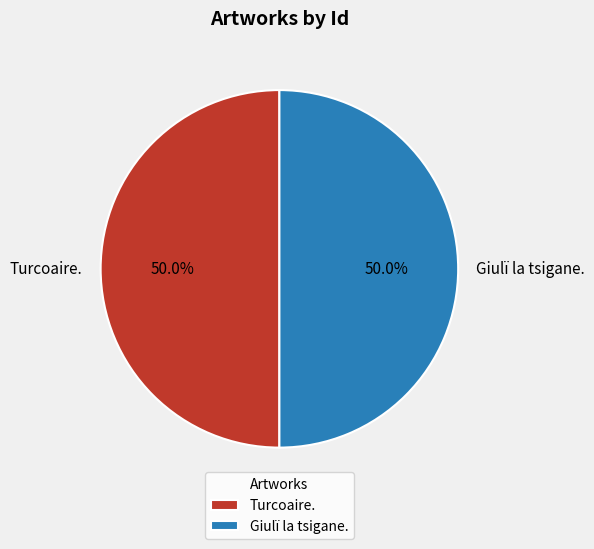

To the nearest percent, what percentage of the pie is Giulï la tsigane.?

50%